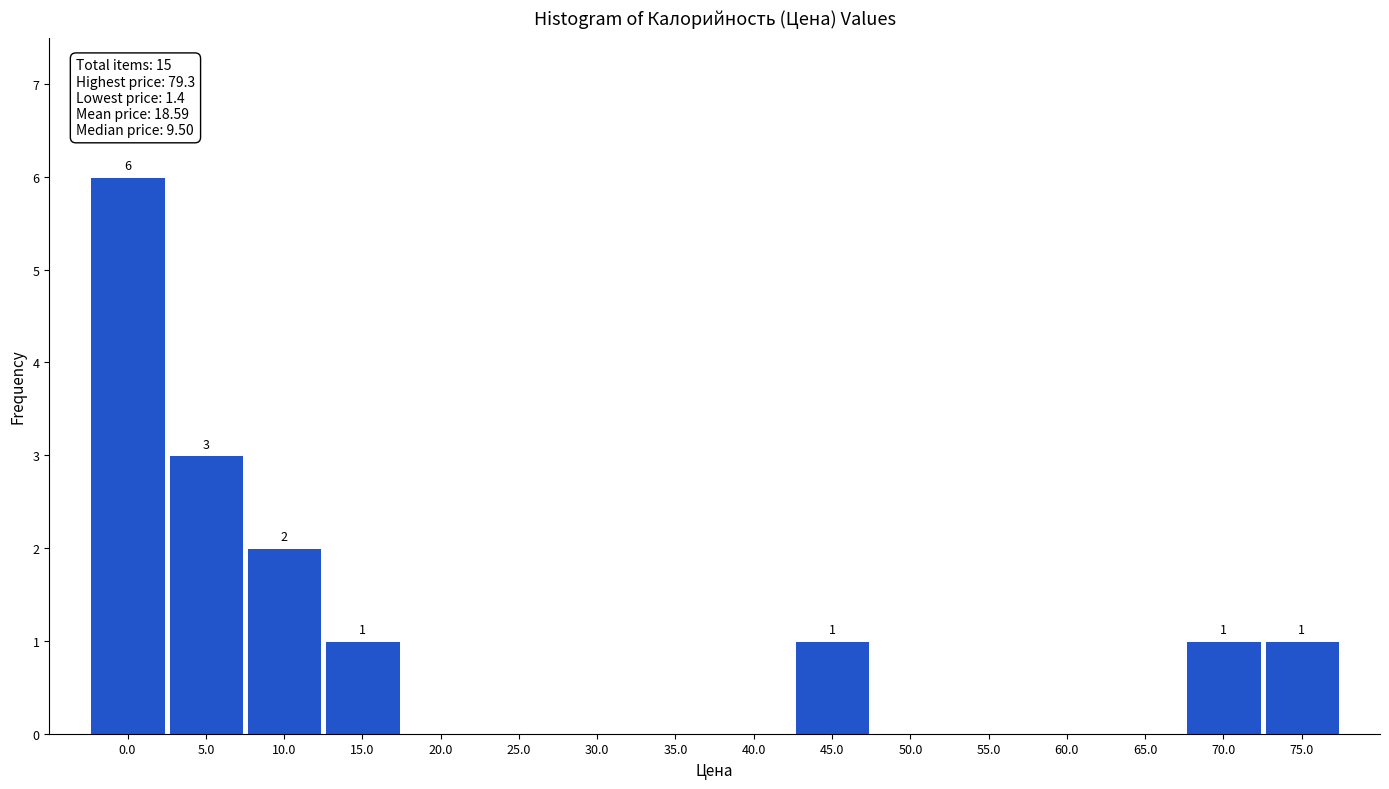

Reading right to left, extract all data points from this chart.

75.0=1	70.0=1	65.0=0	60.0=0	55.0=0	50.0=0	45.0=1	40.0=0	35.0=0	30.0=0	25.0=0	20.0=0	15.0=1	10.0=2	5.0=3	0.0=6